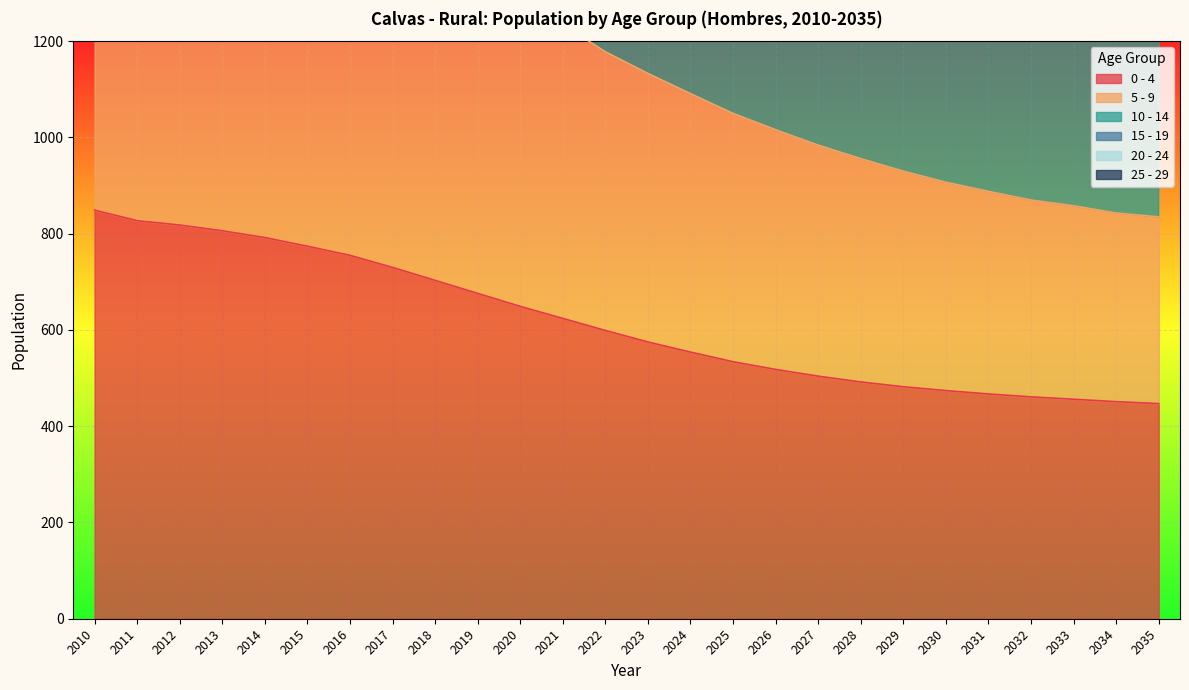

At how many categories does at least one series exceed 1163?

26